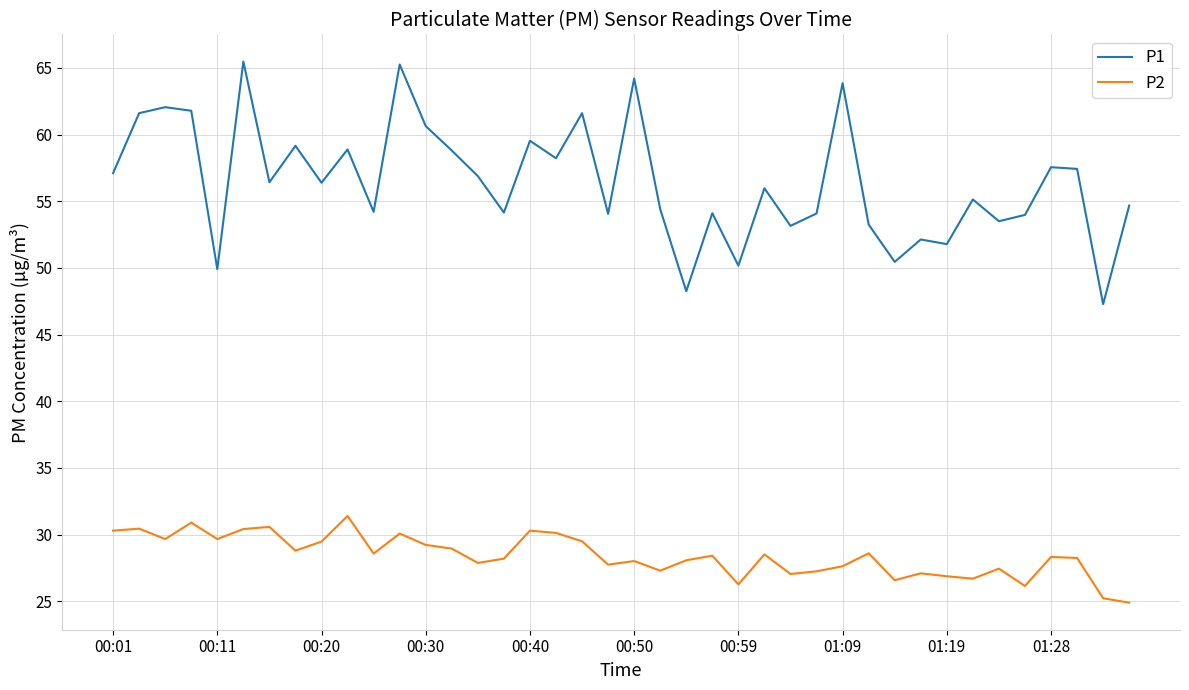

What is the greatest value displayed?

65.5